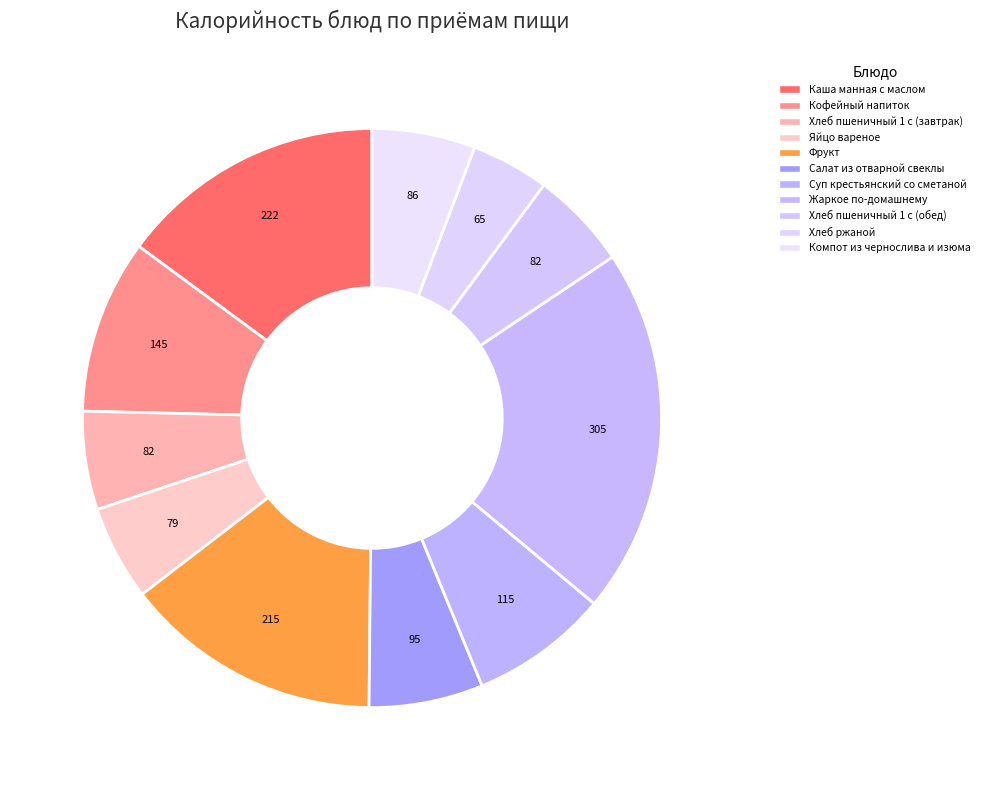

How many slices are in this pie chart?

11